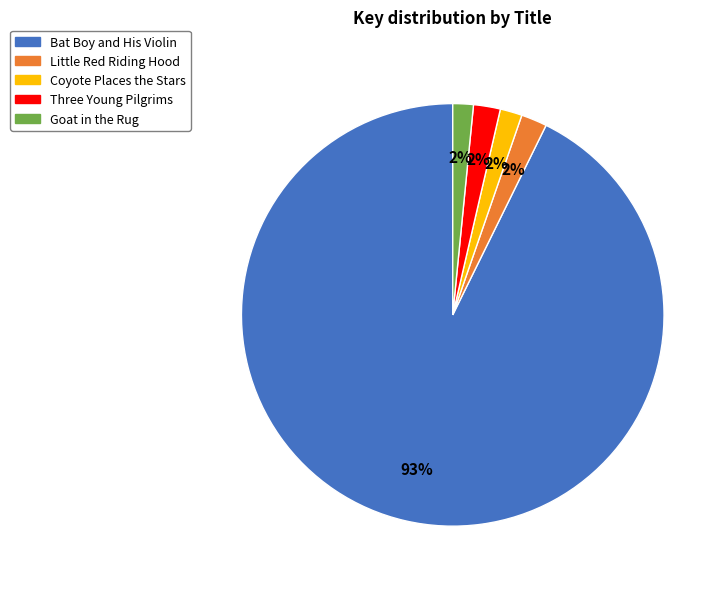

To the nearest percent, what percentage of the pie is Coyote Places the Stars?

2%